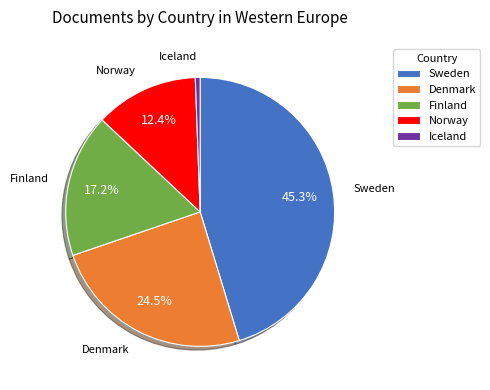

Approximately how many times larger is the value at Norway compared to Iceland?

21.5